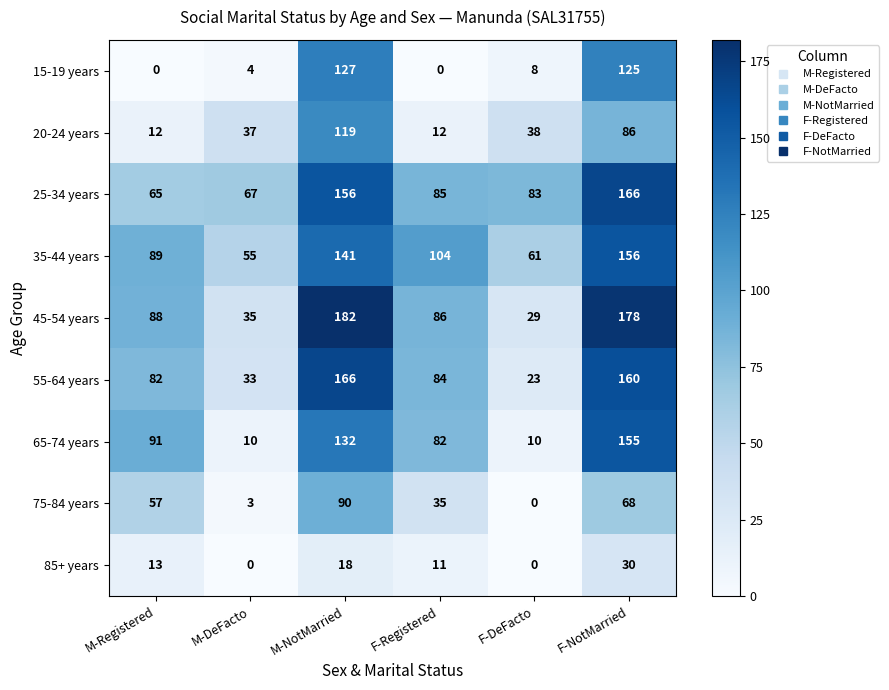

What is the spread (max minus min) of values at F-NotMarried?

148